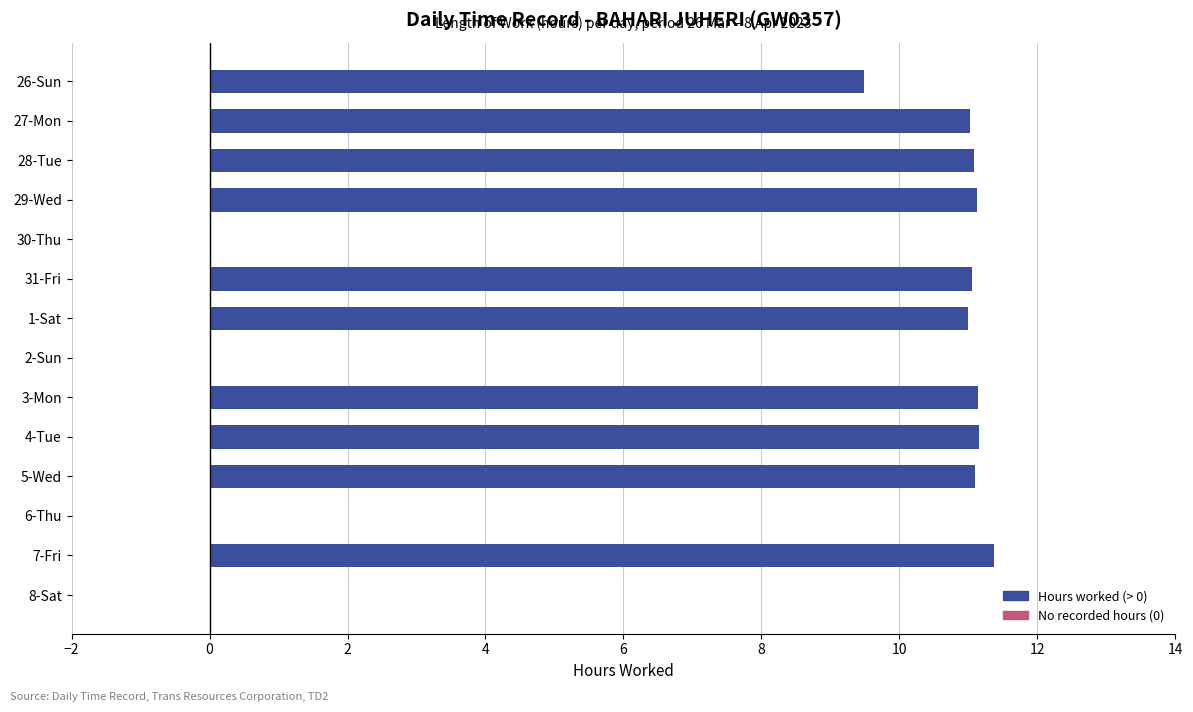

Which label corresponds to the largest value in the chart?

7-Fri